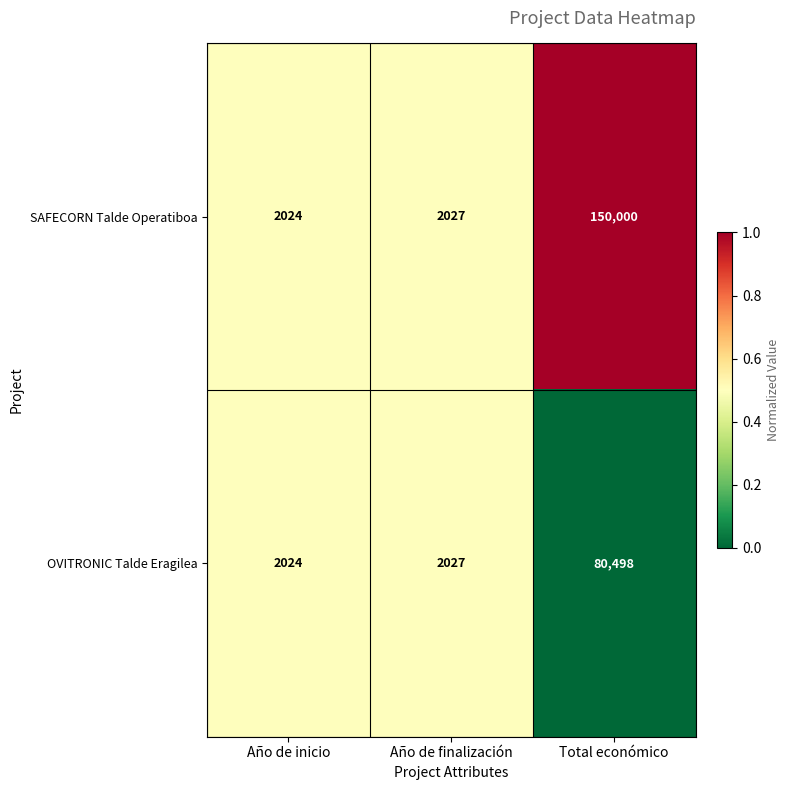

True or false: OVITRONIC Talde Eragilea has a value of 2027 at Año de finalización.

True